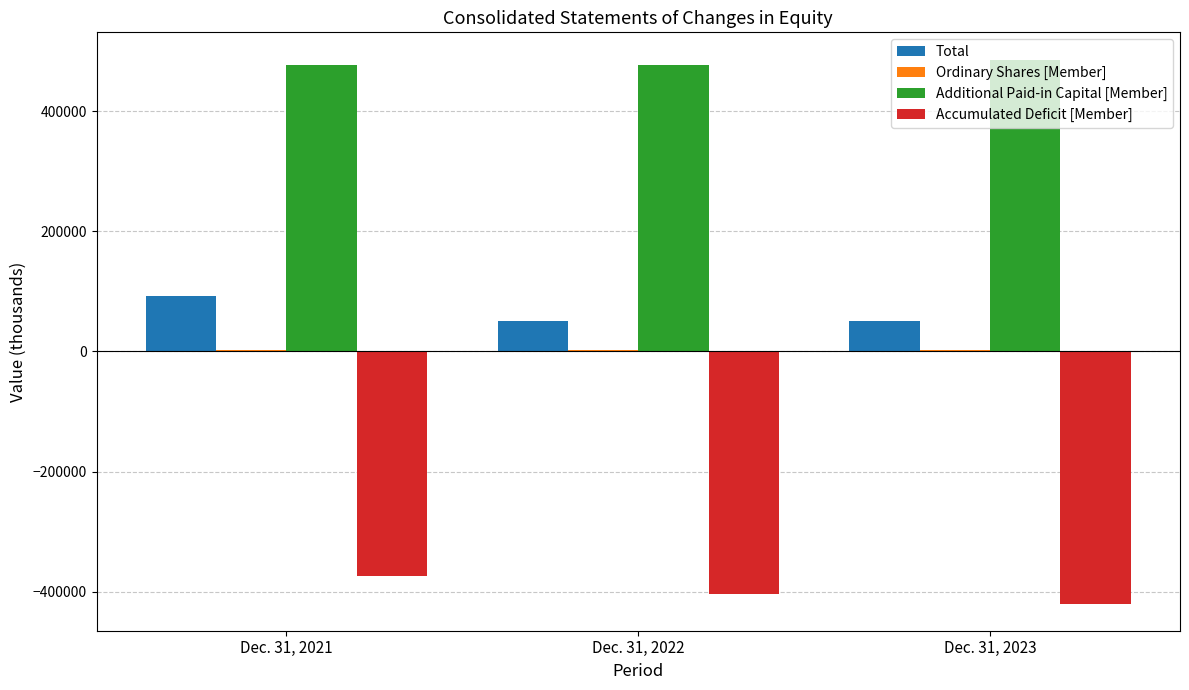

How many groups of bars are there?

3